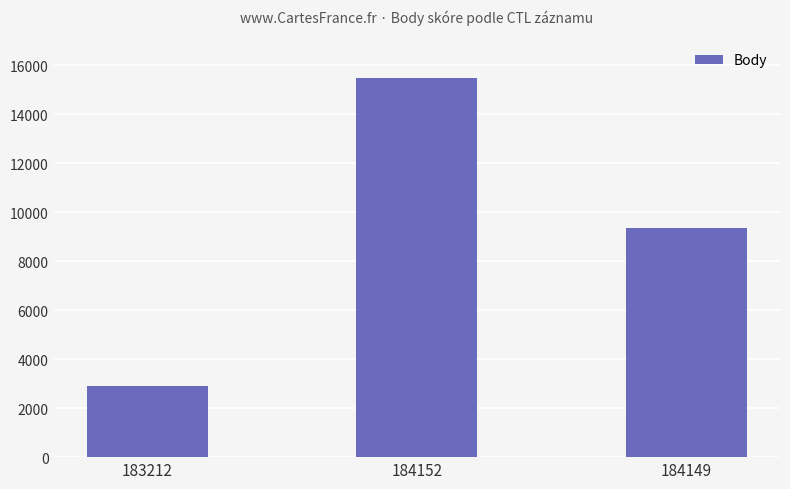

What is the greatest value displayed?

15480